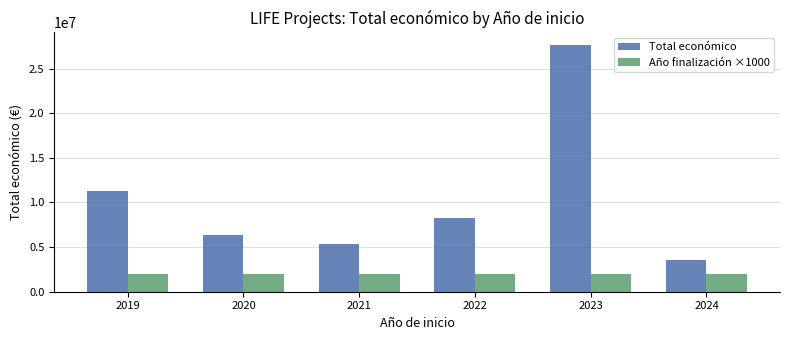

What is the difference between the maximum and minimum values in the Total económico series?

24154997